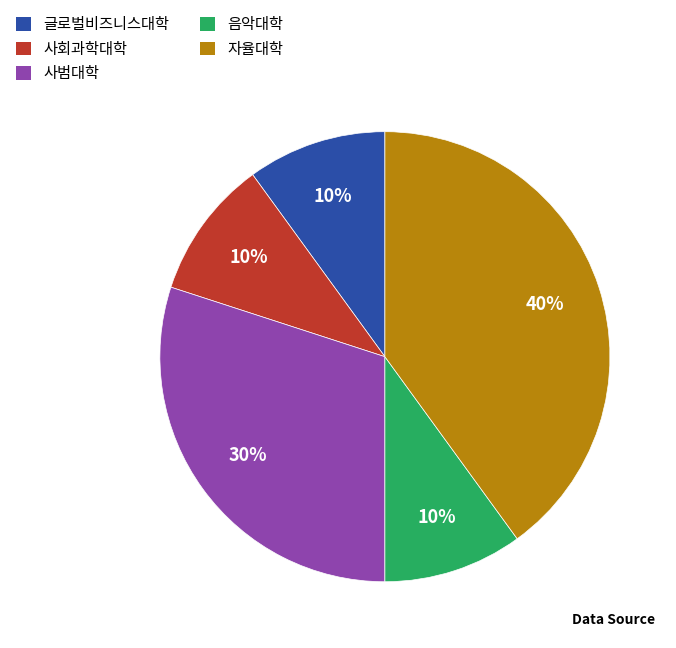

To the nearest percent, what is the combined percentage of 사범대학 and 음악대학?

40%